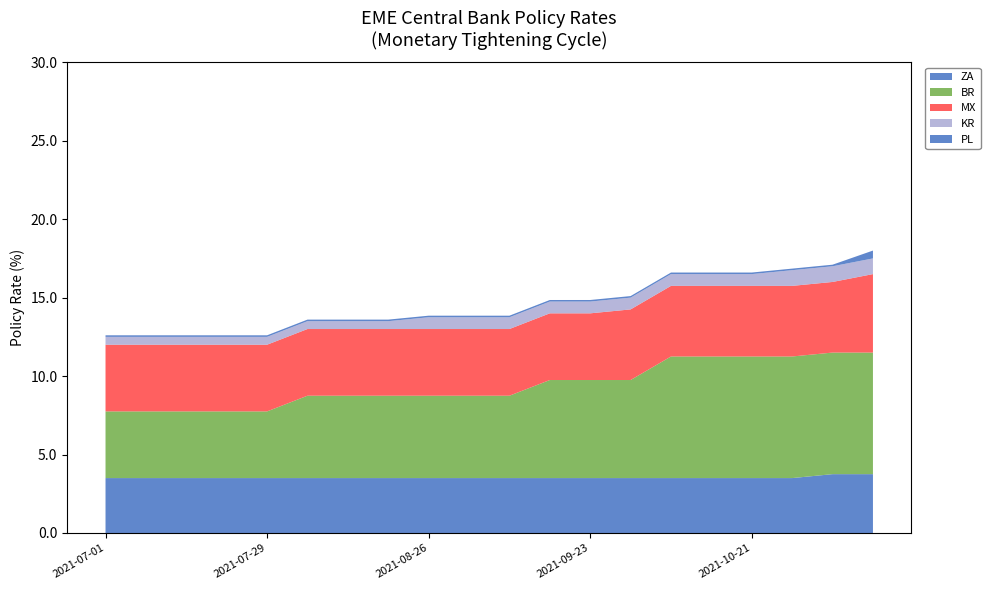

Reading left to right, extract all data points from this chart.

ZA: 3.5	3.5	3.5	3.5	3.5	3.5	3.5	3.5	3.5	3.5	3.5	3.5	3.5	3.5	3.5	3.5	3.5	3.5	3.8	3.8
BR: 4.2	4.2	4.2	4.2	4.2	5.2	5.2	5.2	5.2	5.2	5.2	6.2	6.2	6.2	7.8	7.8	7.8	7.8	7.8	7.8
MX: 4.2	4.2	4.2	4.2	4.2	4.2	4.2	4.2	4.2	4.2	4.2	4.2	4.2	4.5	4.5	4.5	4.5	4.5	4.5	5.0
KR: 0.5	0.5	0.5	0.5	0.5	0.5	0.5	0.5	0.8	0.8	0.8	0.8	0.8	0.8	0.8	0.8	0.8	1.0	1.0	1.0
PL: 0.1	0.1	0.1	0.1	0.1	0.1	0.1	0.1	0.1	0.1	0.1	0.1	0.1	0.1	0.1	0.1	0.1	0.1	0.1	0.5